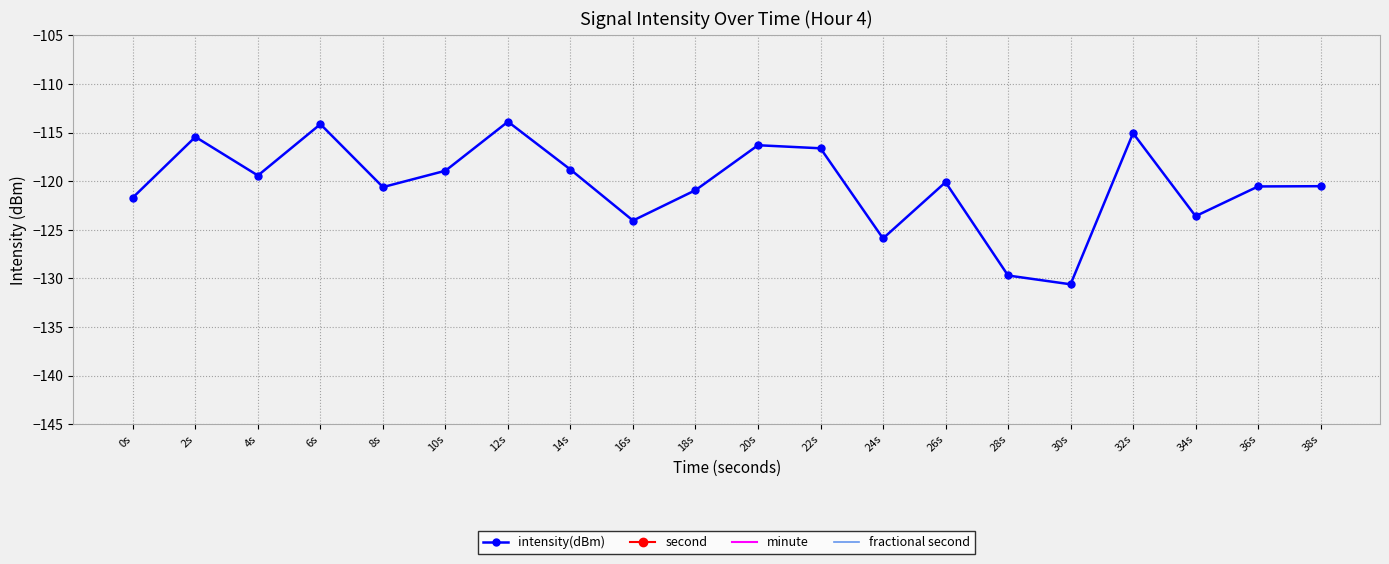

Between 4s and 22s, which series saw the biggest shift?

second